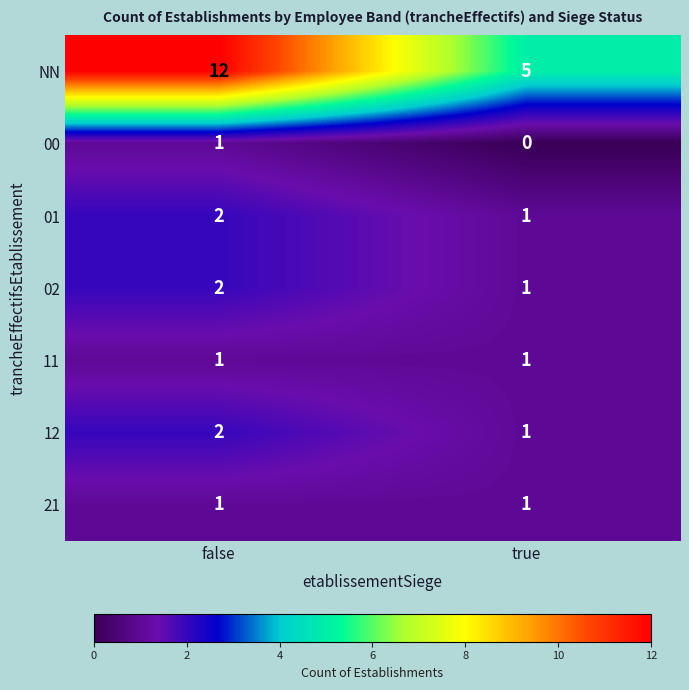

What is the sum of the 02 values at false and true?

3